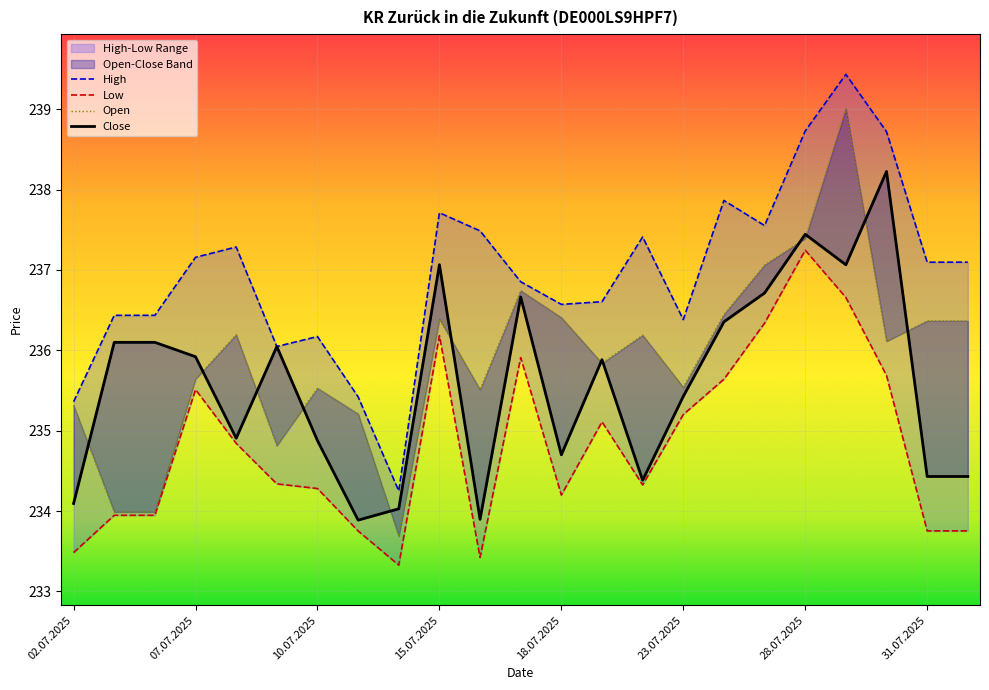

What is the greatest value displayed?

239.4